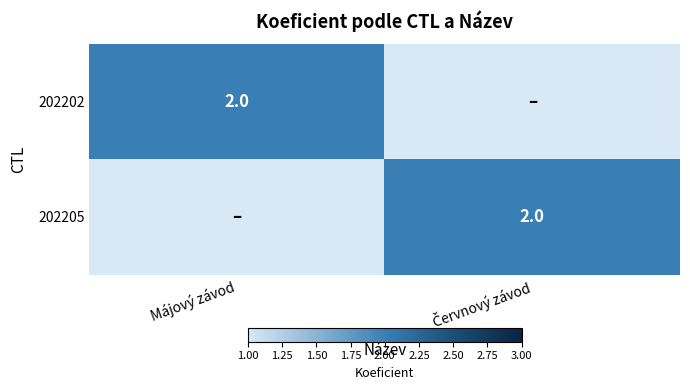

What is the total value across all series at Májový závod?

2